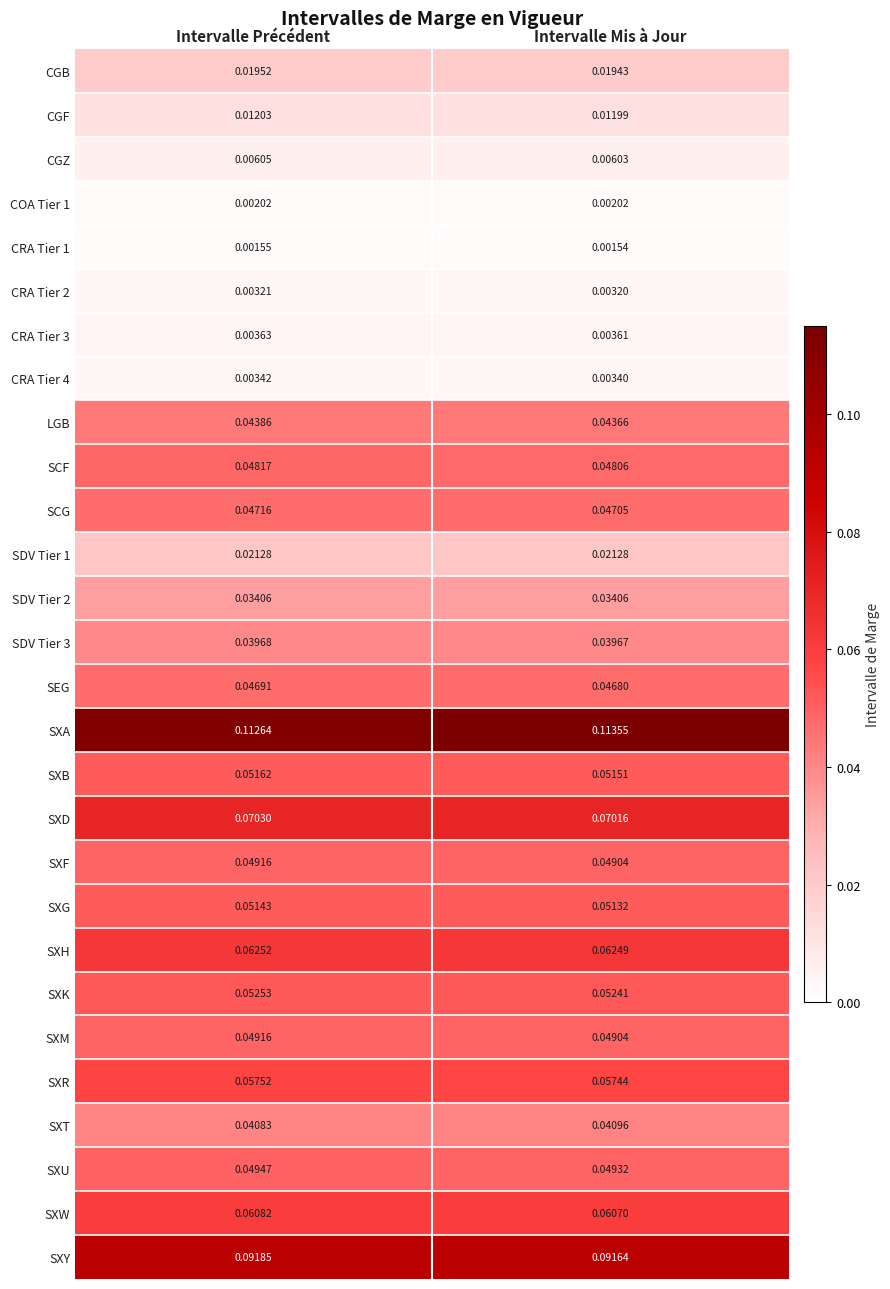

Which series has the widest spread of values?

SXA